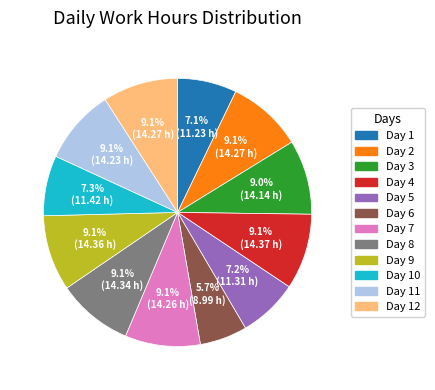

Is there a majority slice in this chart?

No